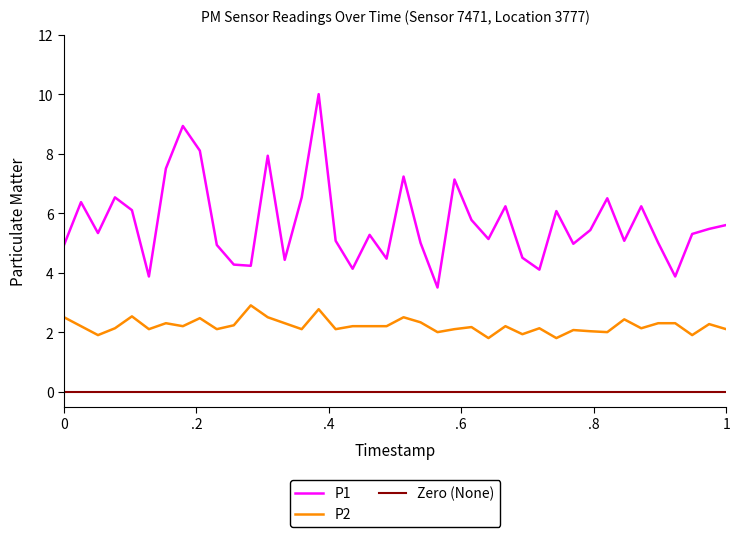

Is it true that P2 equals 4.1 at 0?

False